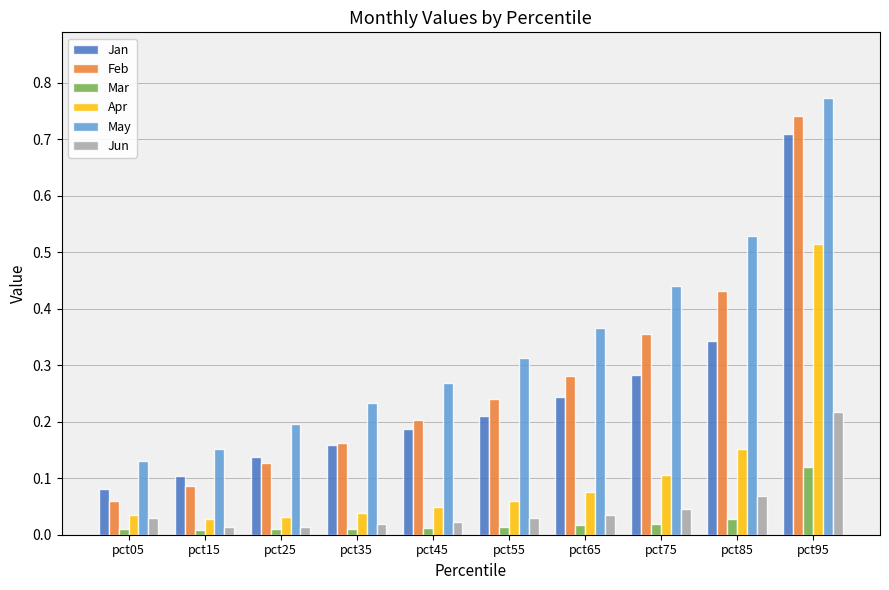

Which category has the highest value across all series?

pct95